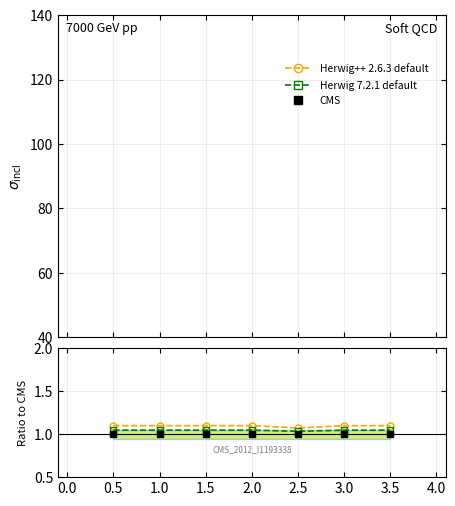

The value of CMS at 3.0 is 1.0. True or false?

True